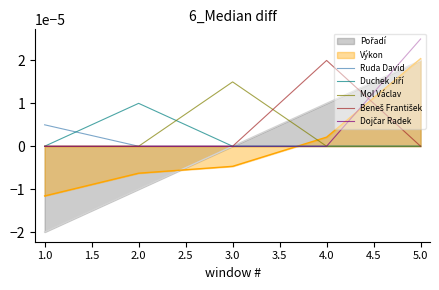

The value of Mol Václav at 4.0 is 0.0. True or false?

True